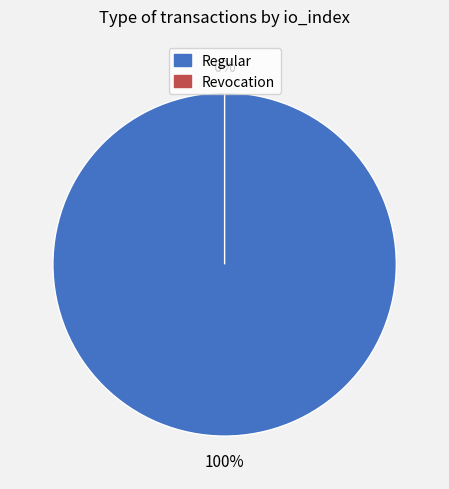

To the nearest percent, what portion does Regular represent?

100%